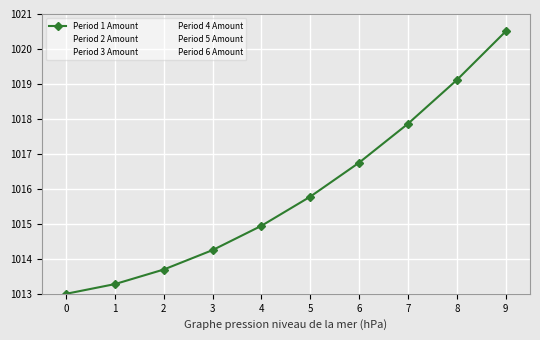

The value of Period 4 Amount at 9 is 708.4. True or false?

False